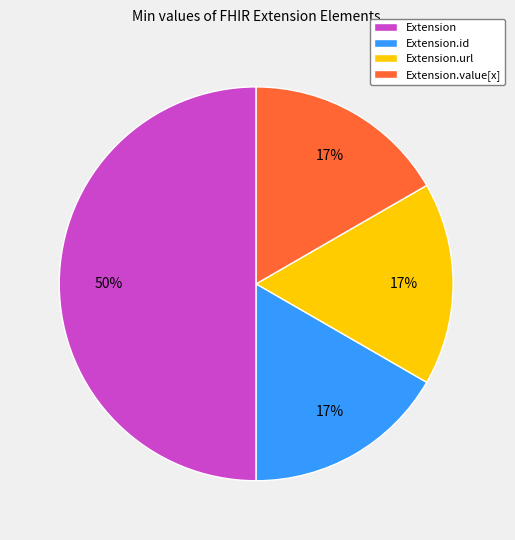

Is the sum of Extension.url and Extension.value[x] greater than half?

No